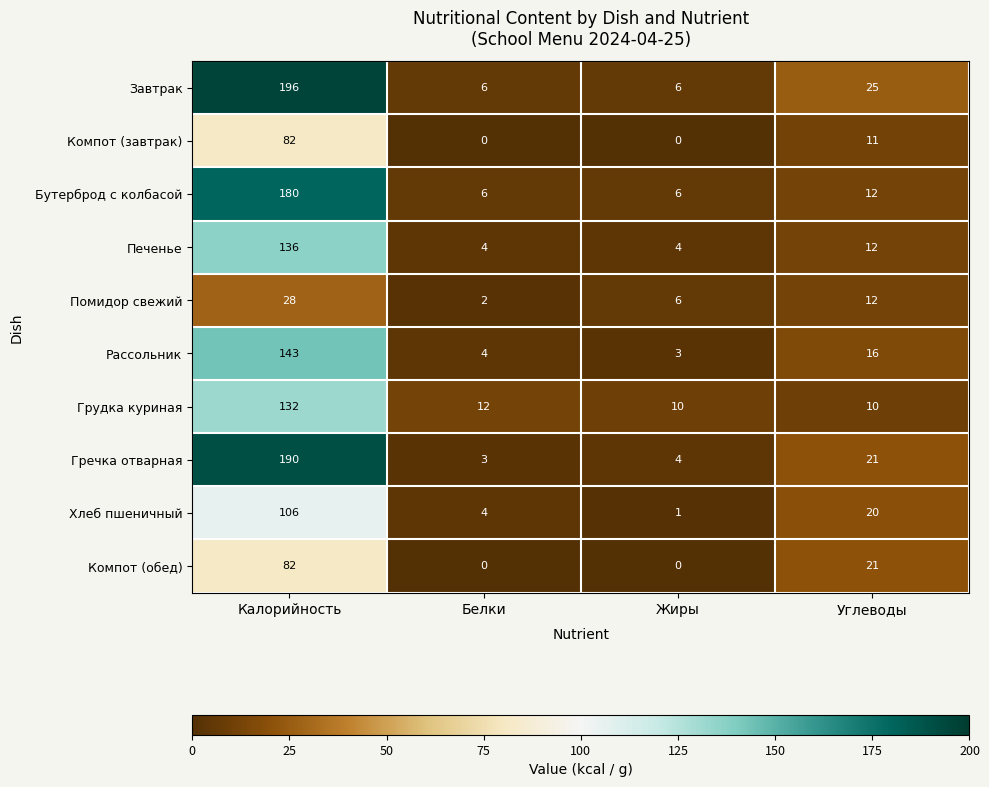

What is the greatest value displayed?

196